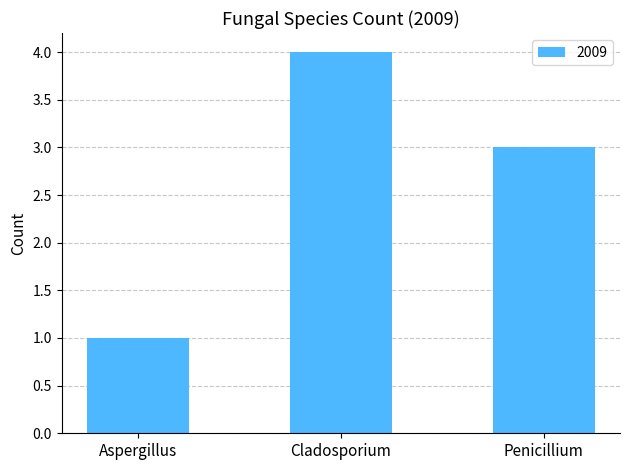

True or false: the data shows 1 at Aspergillus.

True